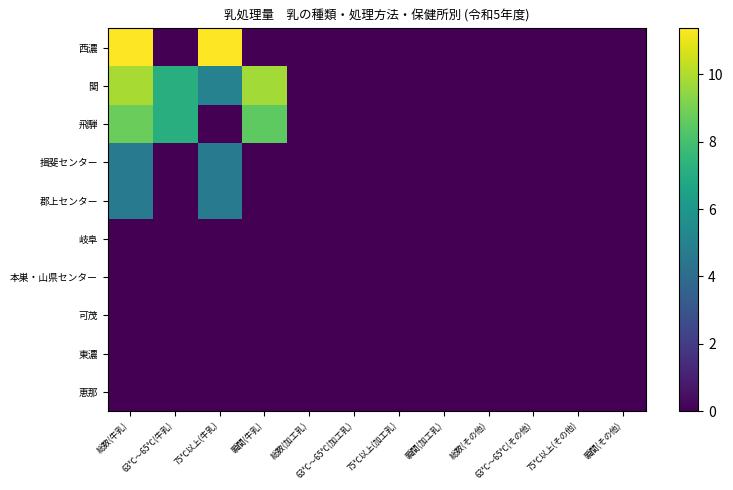

What is the maximum value shown in the chart?

11.4